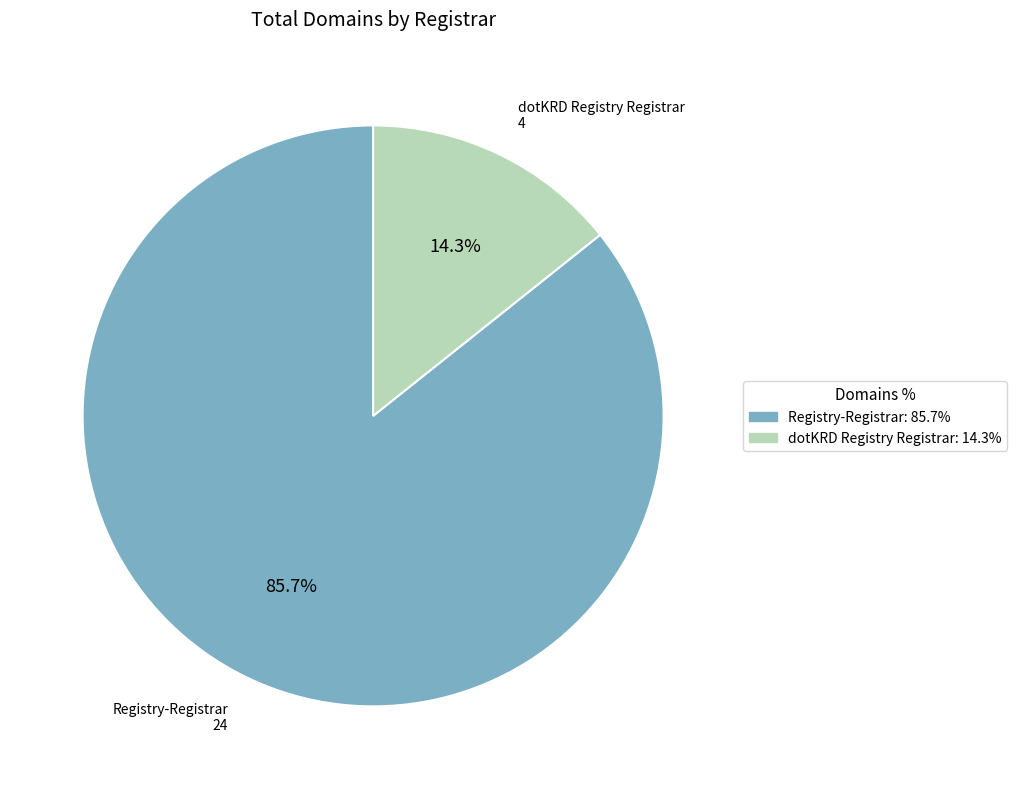

How much of the chart is everything except Registry-Registrar?

14.3%